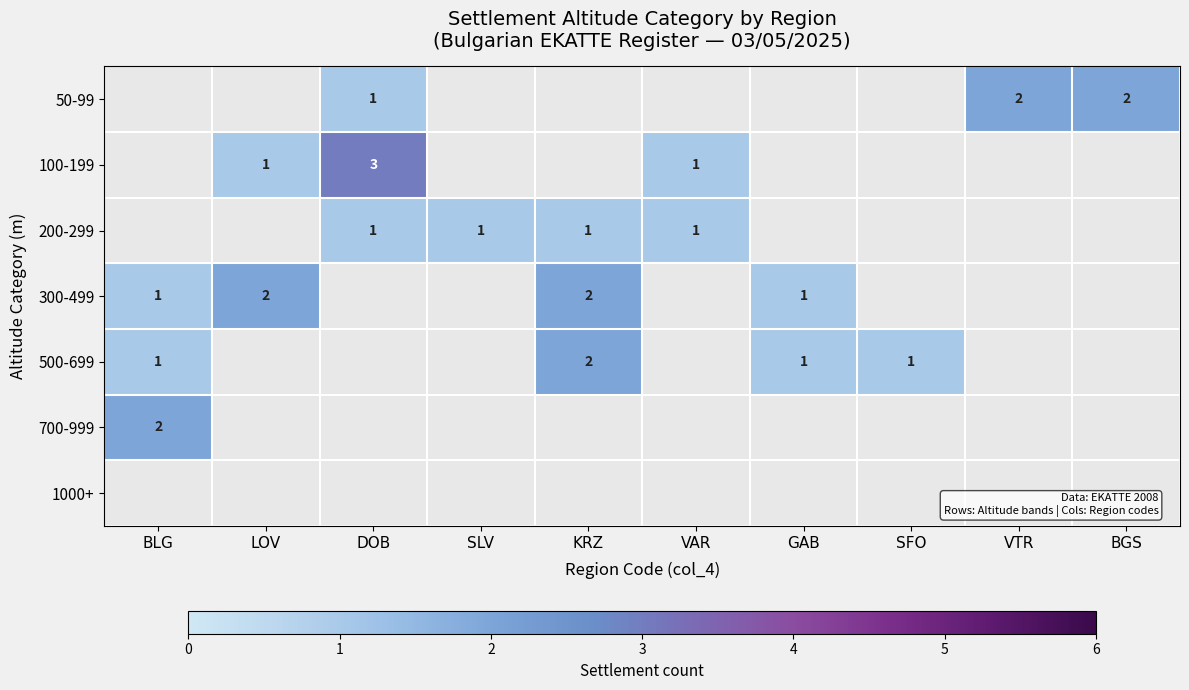

Which has a higher value, VAR or BLG?

BLG